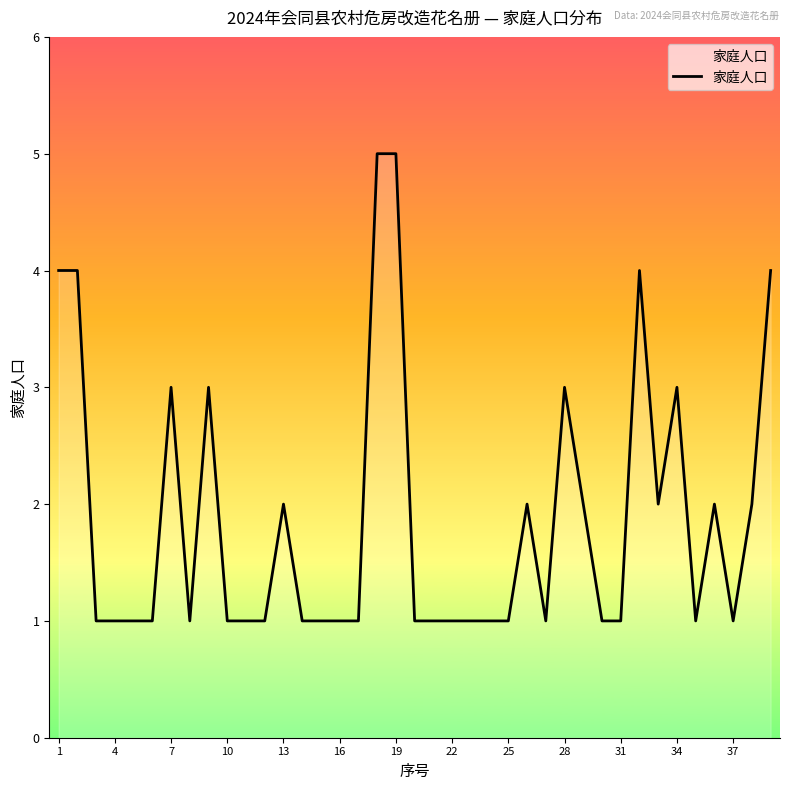

How many categories are shown in the chart?

39